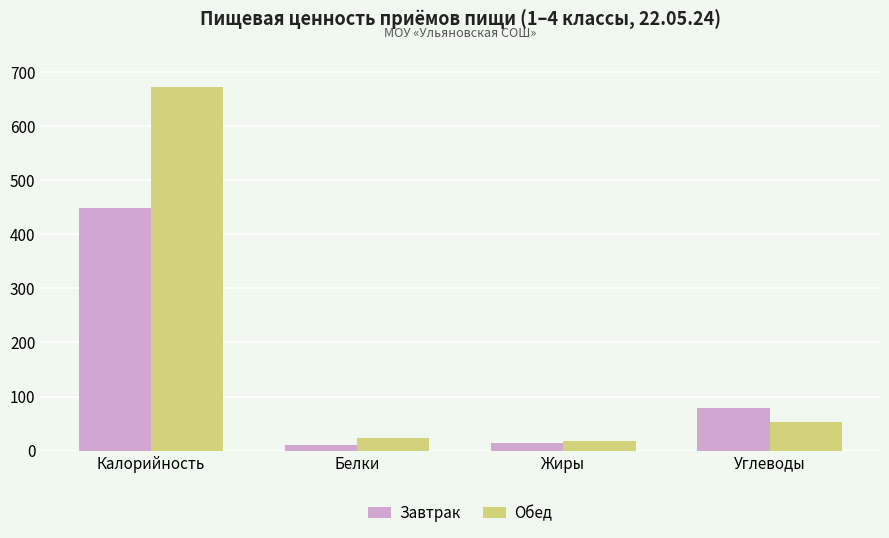

What is the sum of the Завтрак values at Жиры and Калорийность?

463.7